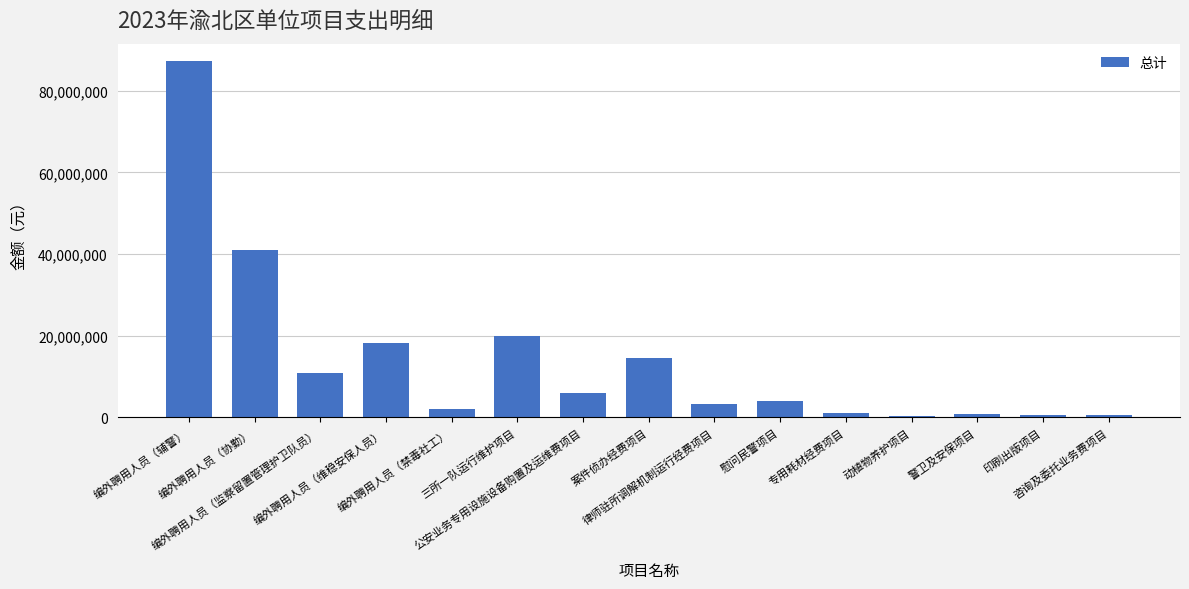

At which label is the value closest to 43751440?

编外聘用人员（协勤）